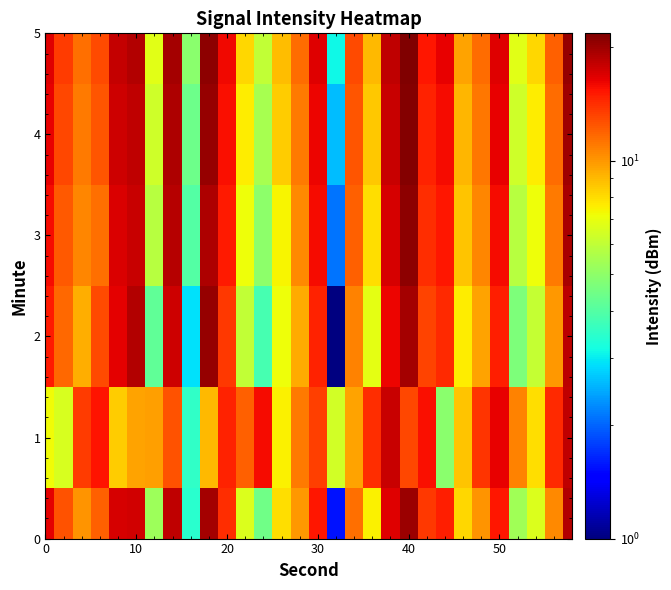

What is the maximum value shown in the chart?

21.7